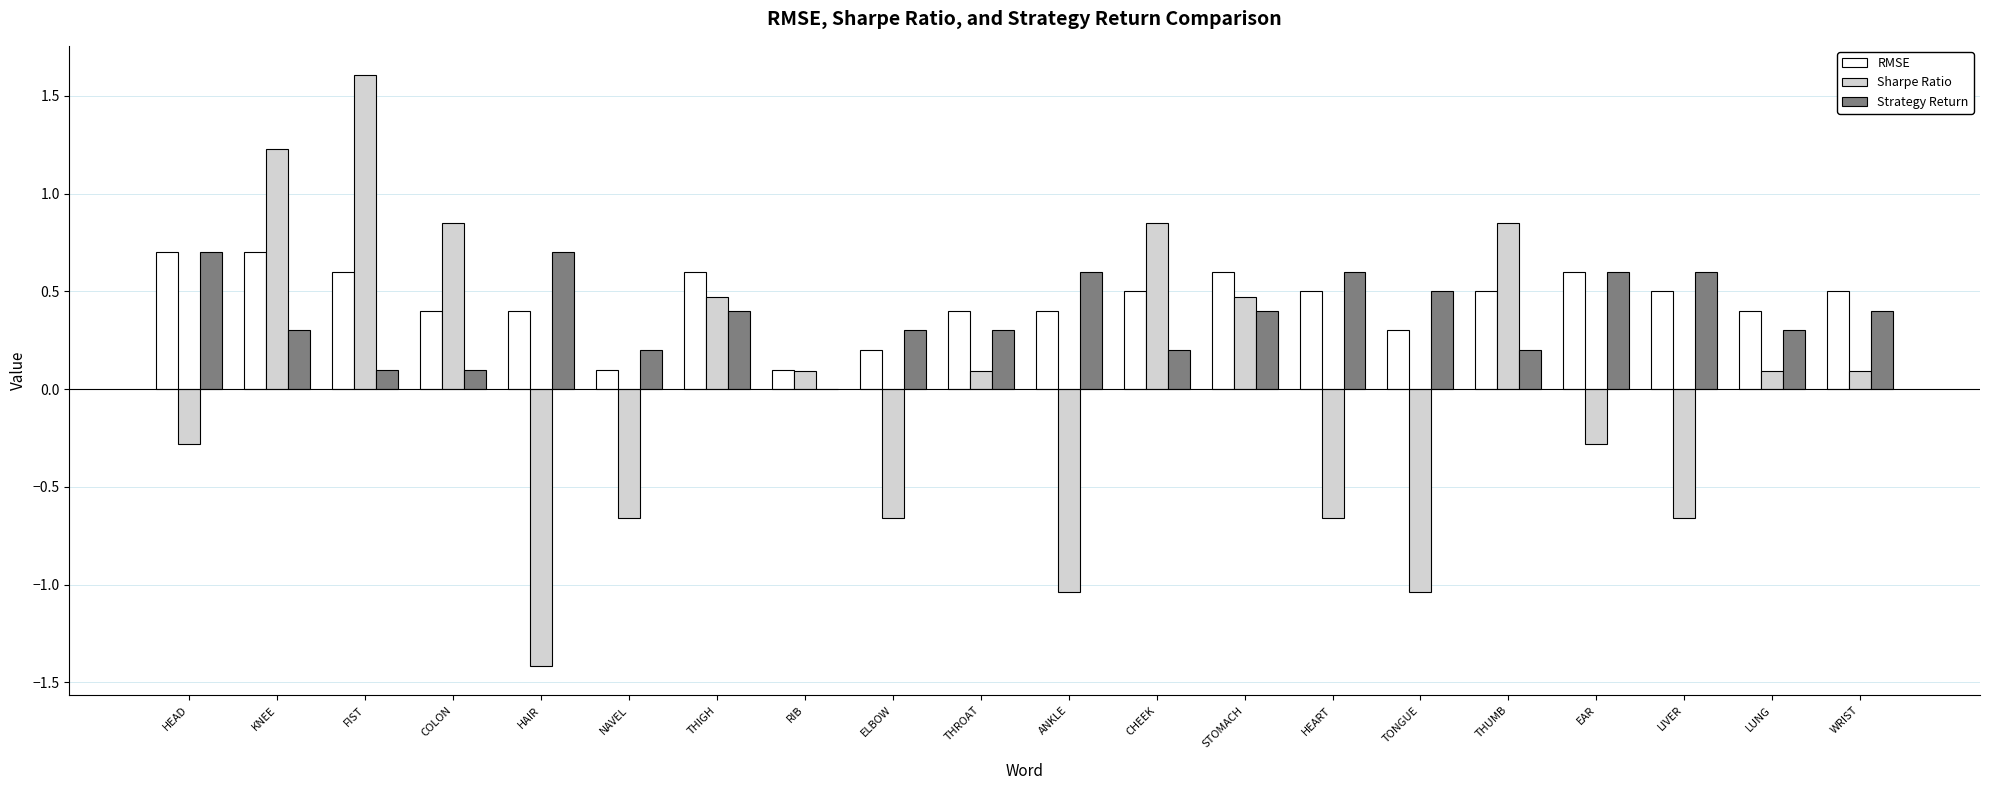

Which series has the largest range (max minus min)?

Sharpe Ratio